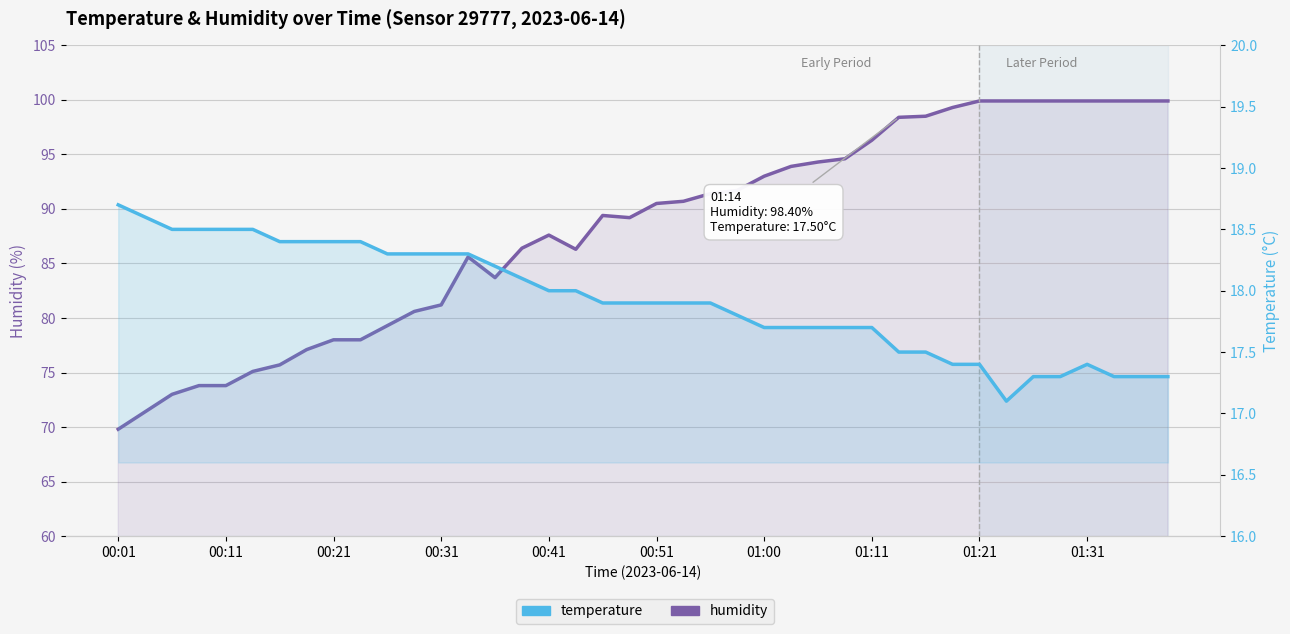

In temperature, how many points are higher than both neighbors (excluding endpoints)?

1